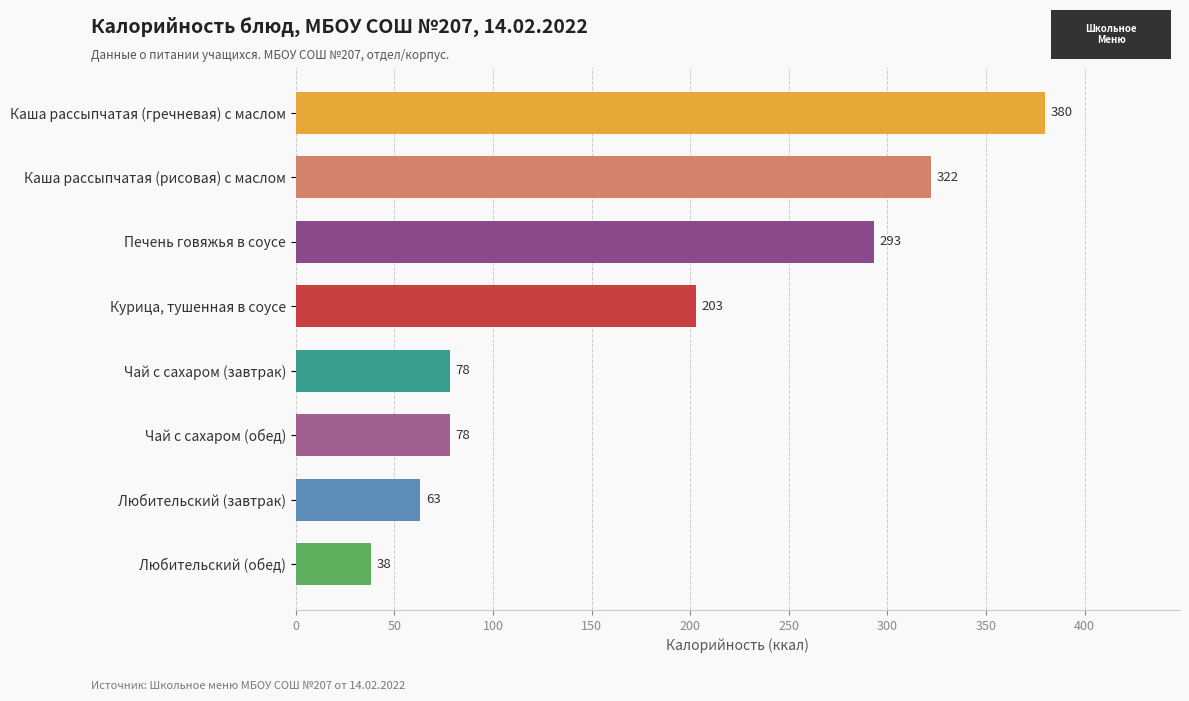

True or false: the data shows 63 at Любительский (завтрак).

True